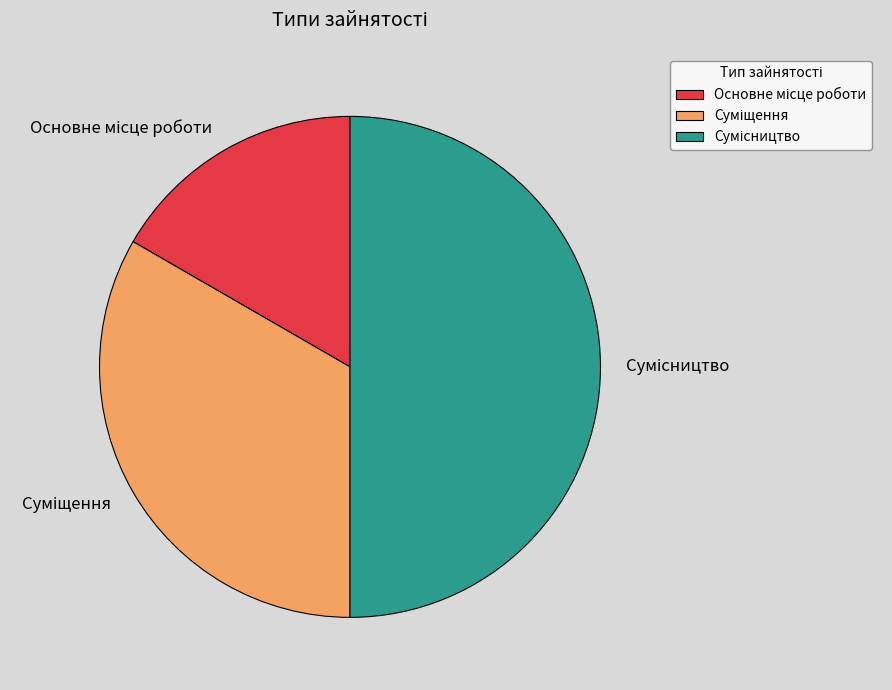

What percentage do Сумісництво and Основне місце роботи together represent?

66.7%